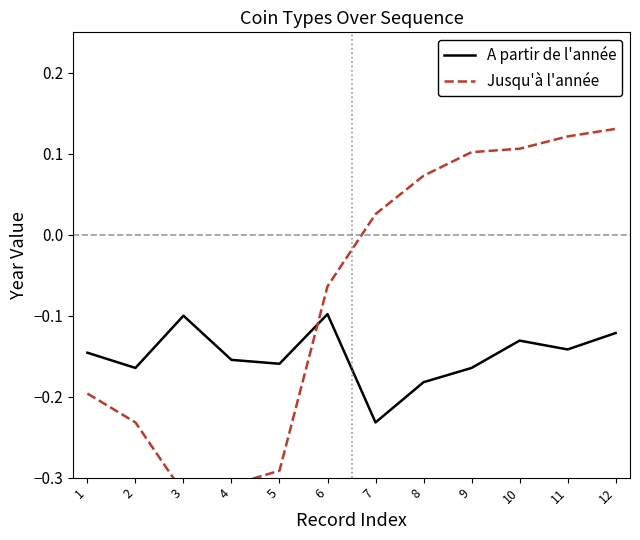

How many lines are shown in the chart?

2